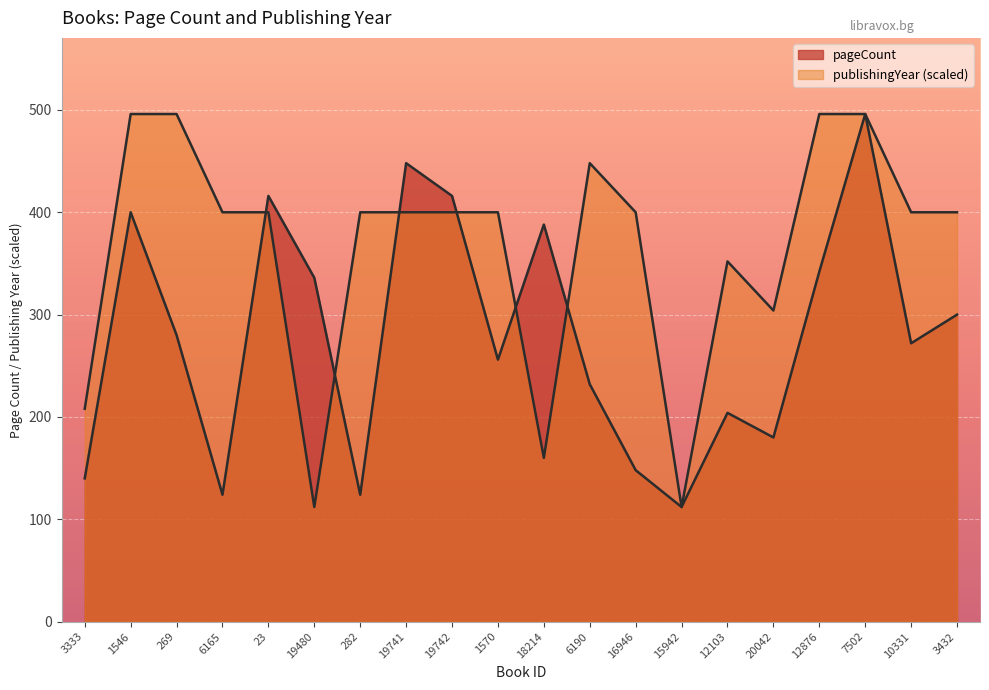

Which series has the largest range (max minus min)?

pageCount